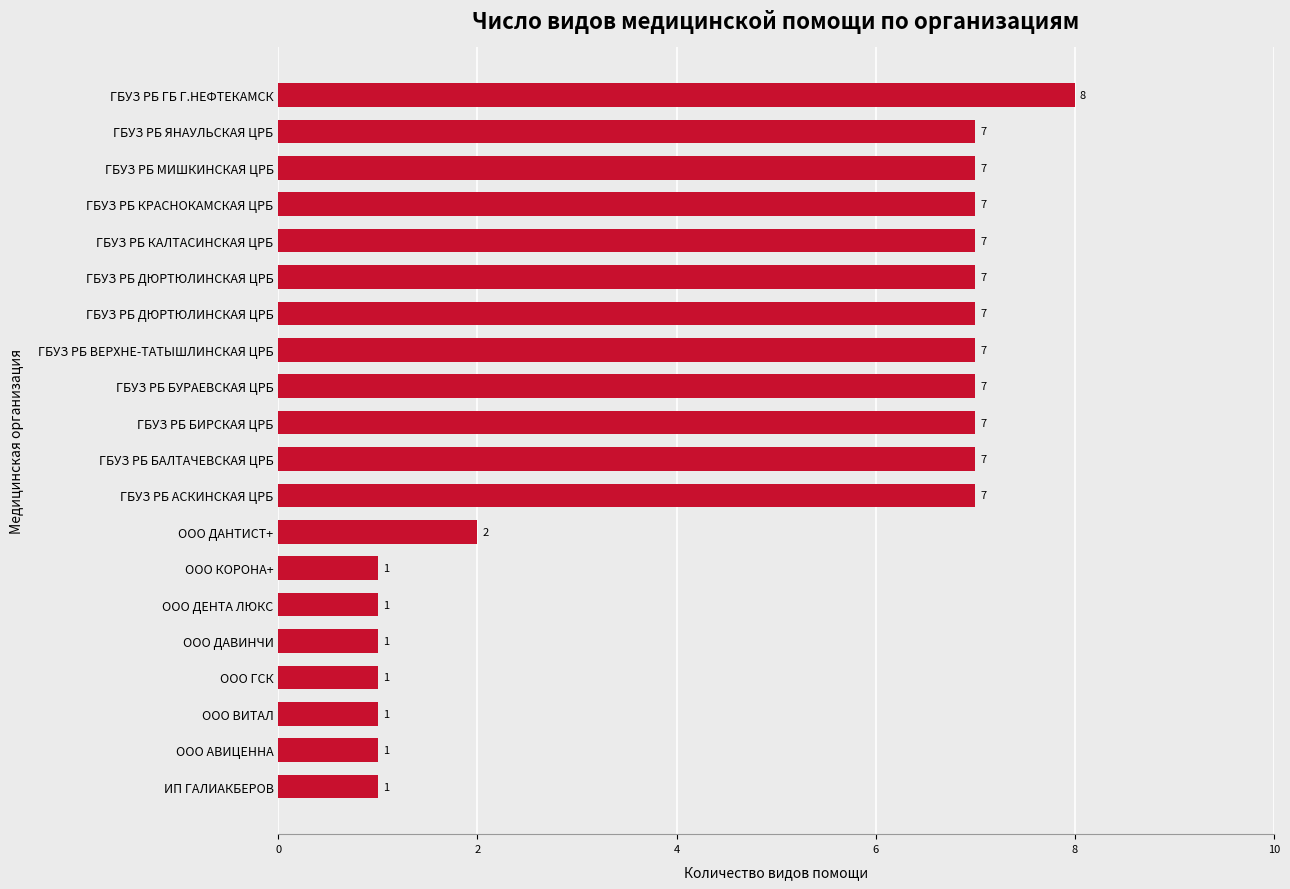

How many series are shown in this chart?

1